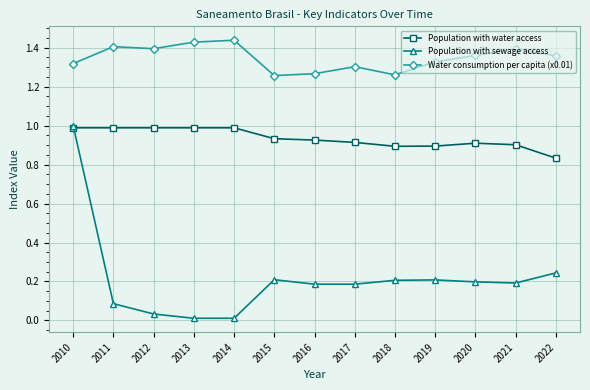

How many lines are shown in the chart?

3